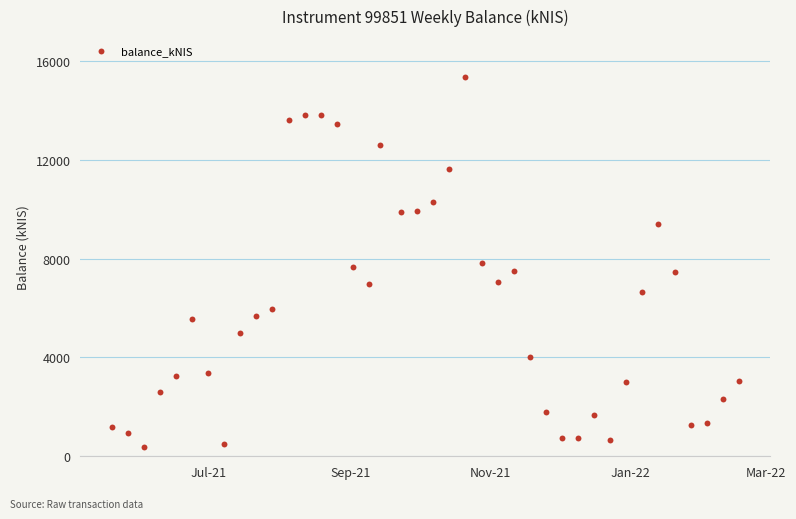

What is the range of Y values (max minus min)?

14979.6